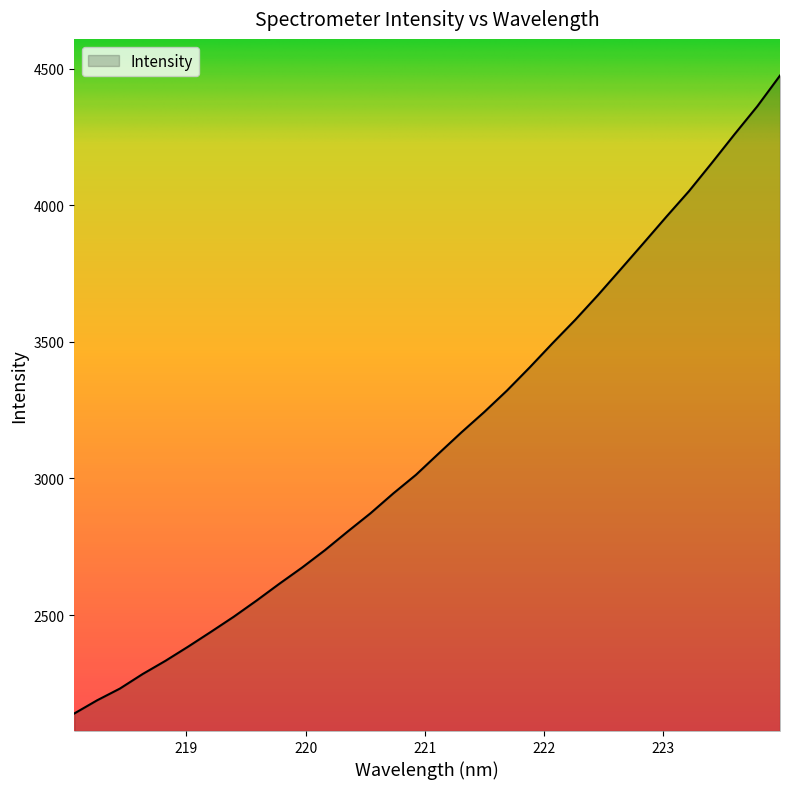

How many values exceed 3091?

16